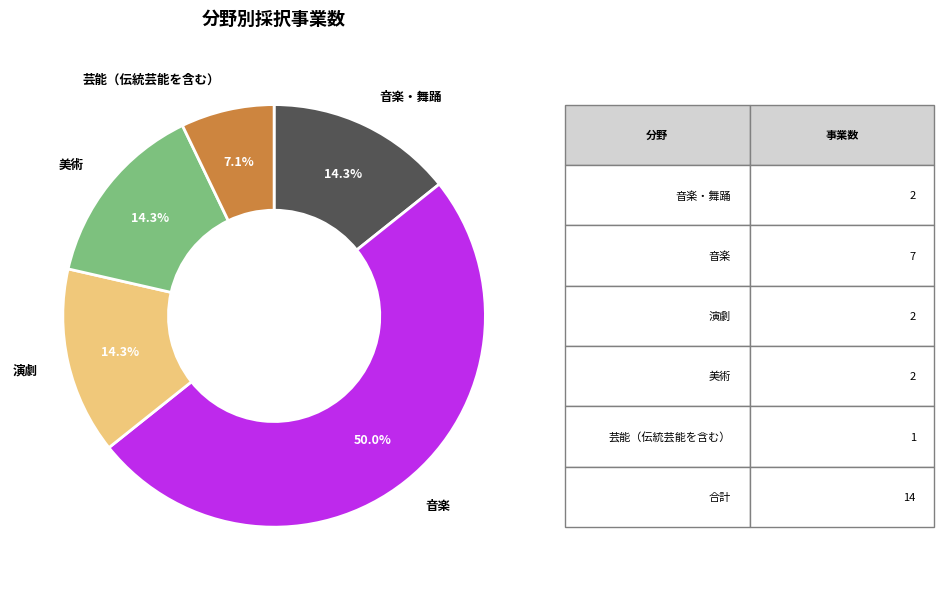

What is the ratio of the value at 演劇 to the value at 音楽?

0.3